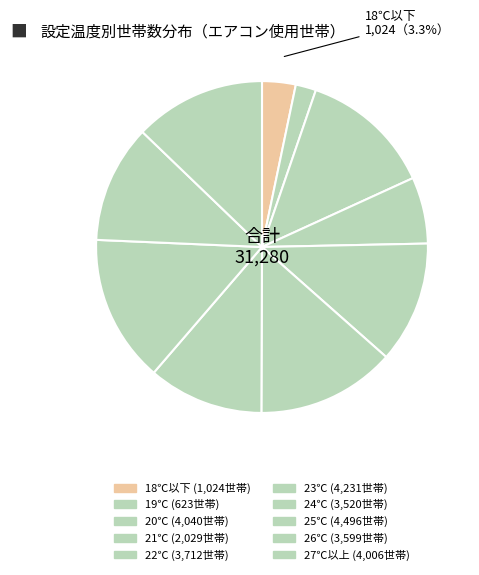

How many slices are in this pie chart?

10